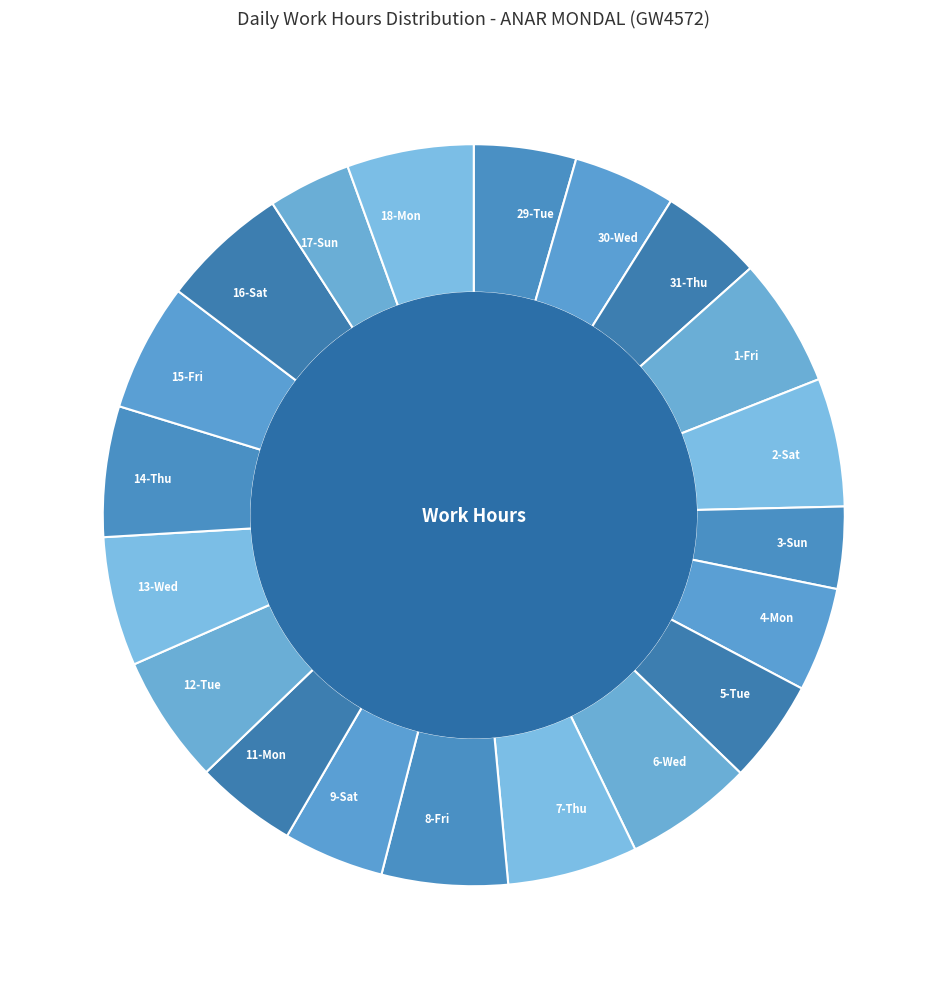

Count the number of slices in the pie.

20